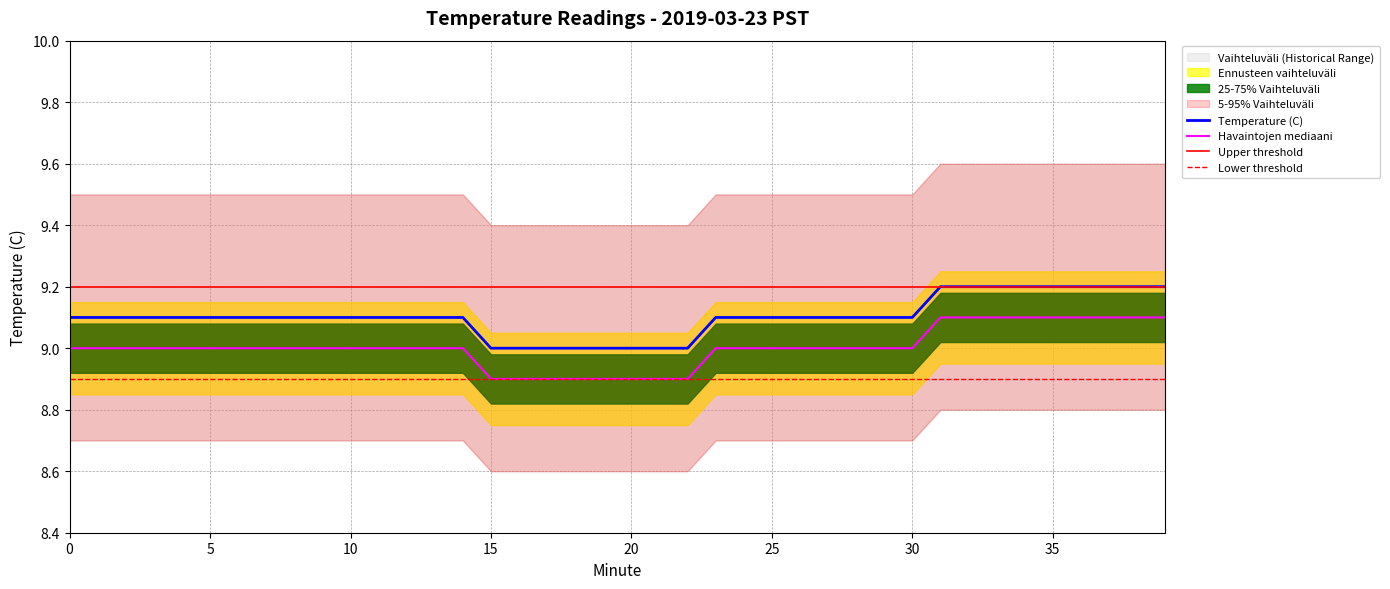

Which series changed the most between 13 and 24?

Temperature (C)